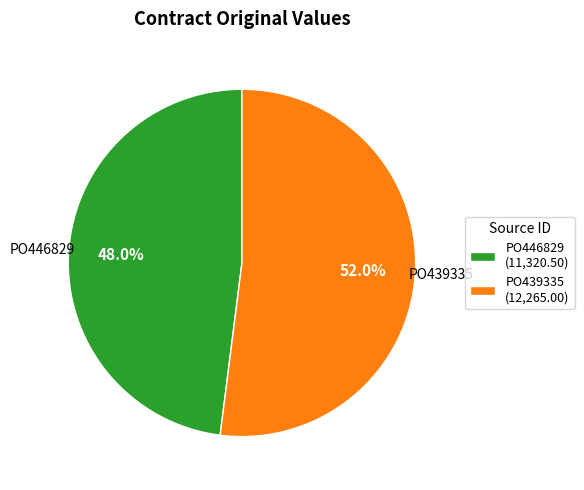

Between PO439335 (12,265.00) and PO446829 (11,320.50), which is larger?

PO439335 (12,265.00)